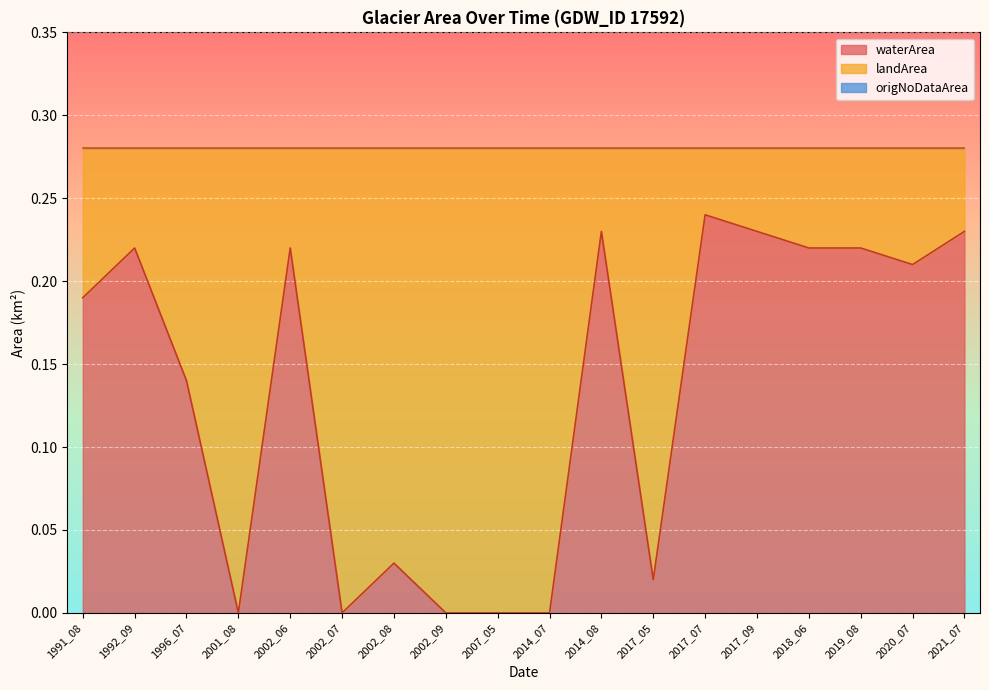

What is the maximum value for landArea?

0.3